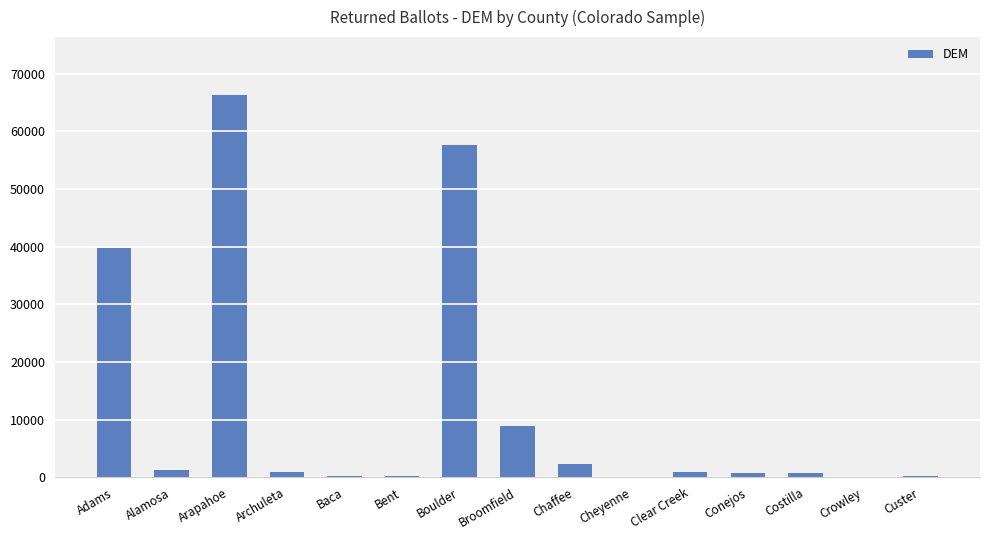

Where is the data nearest to the value 33204?

Adams